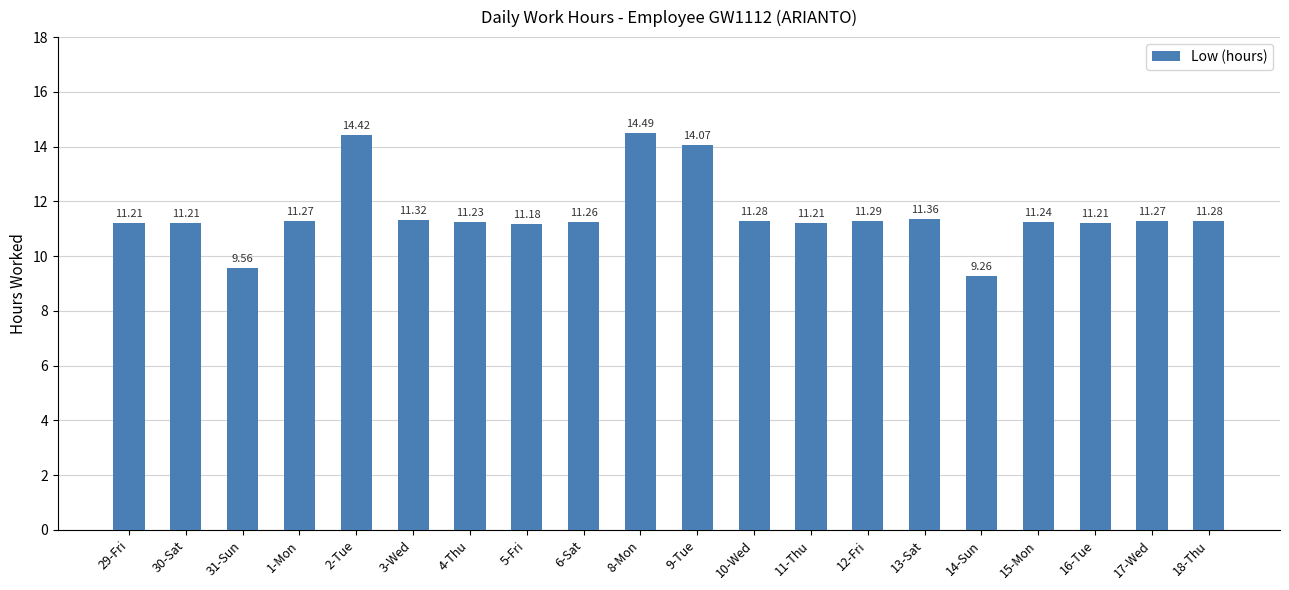

What is the greatest value displayed?

14.5